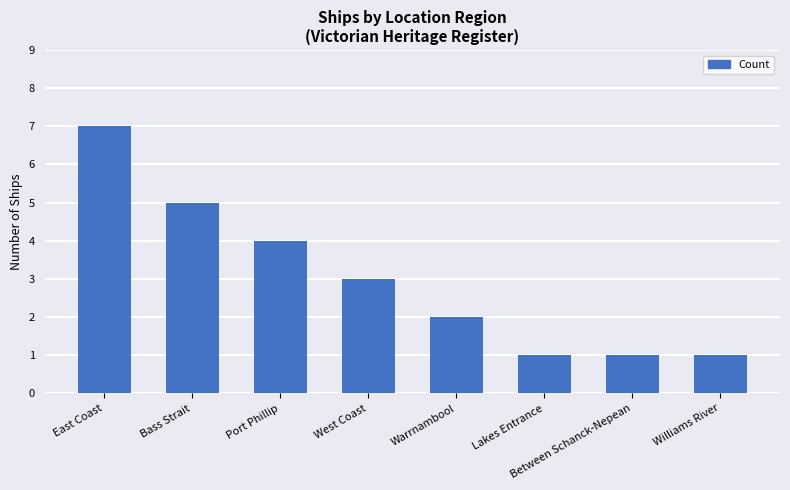

What is the greatest value displayed?

7